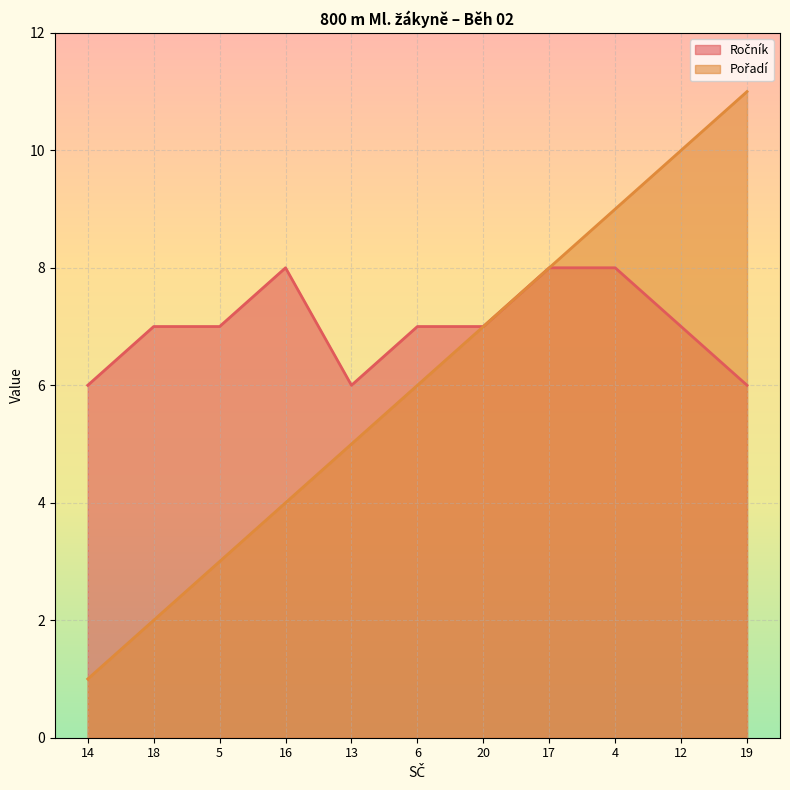

What is the difference between the Pořadí values at 12 and 14?

9